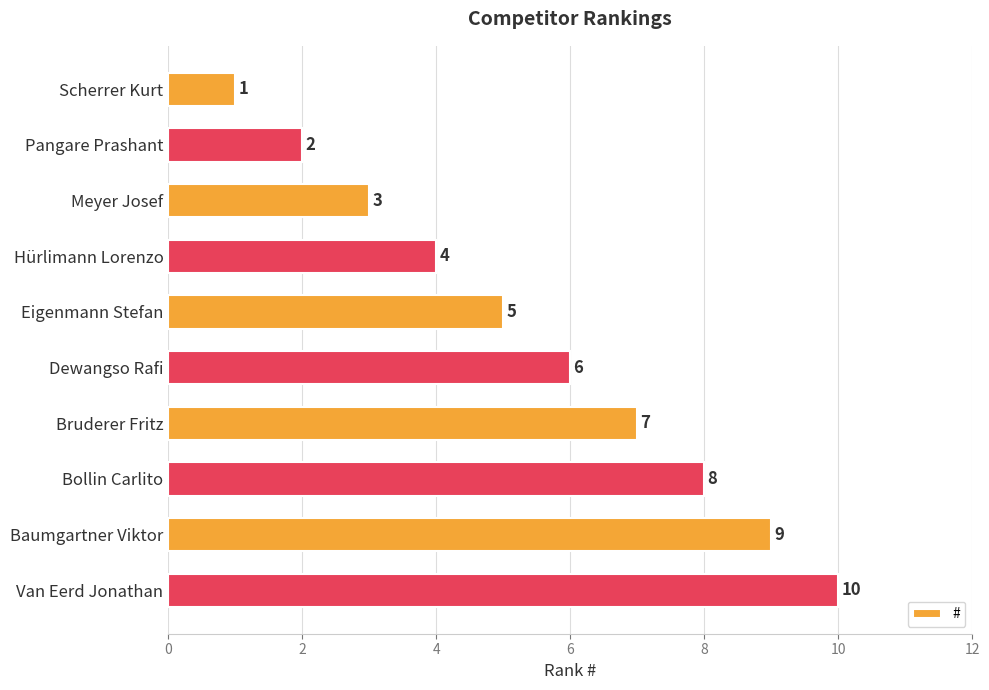

At which category does the chart reach its minimum across all series?

Scherrer Kurt